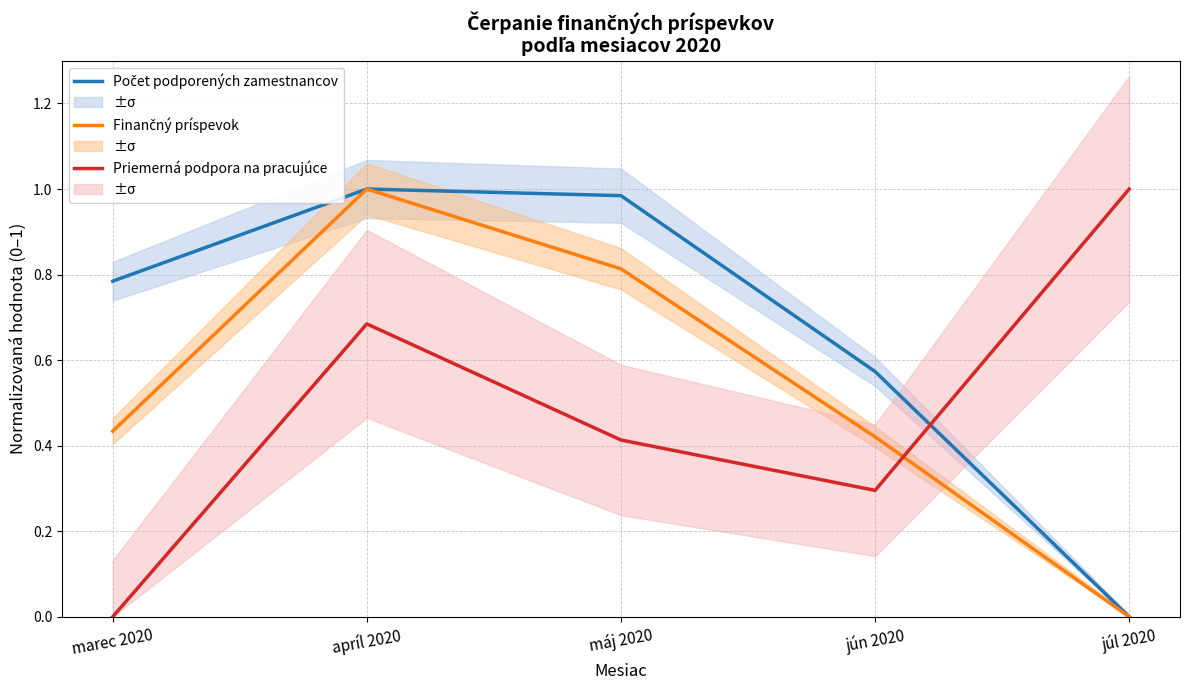

Rank the categories by Finančný príspevok value from lowest to highest.

júl 2020, jún 2020, marec 2020, máj 2020, apríl 2020